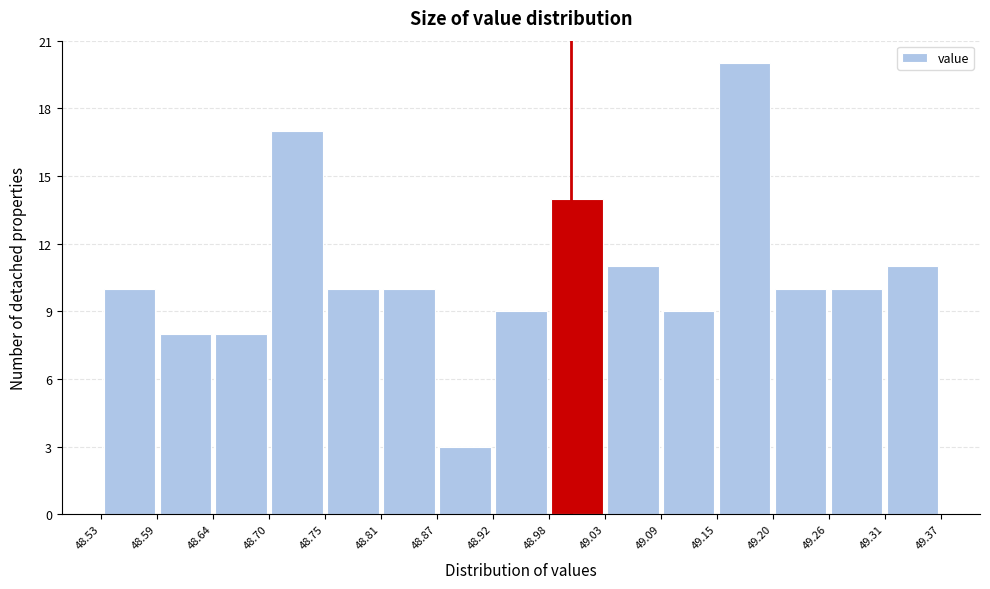

What is the height of the bar covering 48.53 to 48.59 on the x-axis? The values are not printed on the chart, so give them approximately, as read against the axis.

10